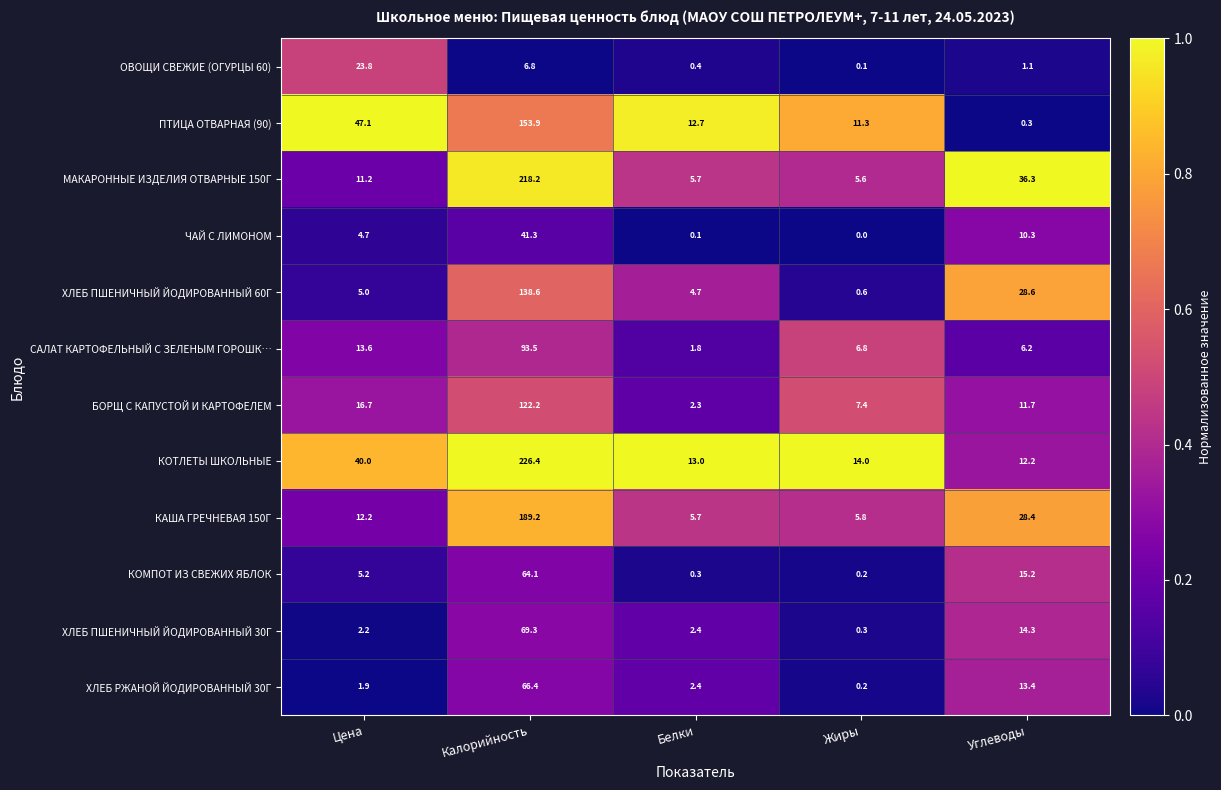

Rank the series by their maximum value, from highest to lowest.

КОТЛЕТЫ ШКОЛЬНЫЕ, МАКАРОННЫЕ ИЗДЕЛИЯ ОТВАРНЫЕ 150Г, КАША ГРЕЧНЕВАЯ 150Г, ПТИЦА ОТВАРНАЯ (90), ХЛЕБ ПШЕНИЧНЫЙ ЙОДИРОВАННЫЙ 60Г, БОРЩ С КАПУСТОЙ И КАРТОФЕЛЕМ, САЛАТ КАРТОФЕЛЬНЫЙ С ЗЕЛЕНЫМ ГОРОШК…, ХЛЕБ ПШЕНИЧНЫЙ ЙОДИРОВАННЫЙ 30Г, ХЛЕБ РЖАНОЙ ЙОДИРОВАННЫЙ 30Г, КОМПОТ ИЗ СВЕЖИХ ЯБЛОК, ЧАЙ С ЛИМОНОМ, ОВОЩИ СВЕЖИЕ (ОГУРЦЫ 60)